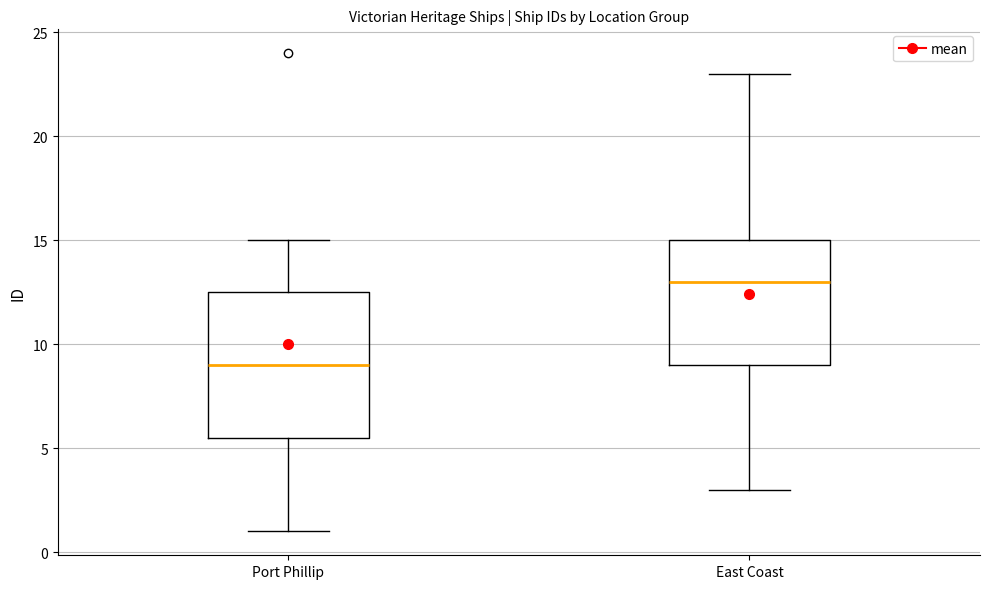

Which box has the lowest median line?

Port Phillip